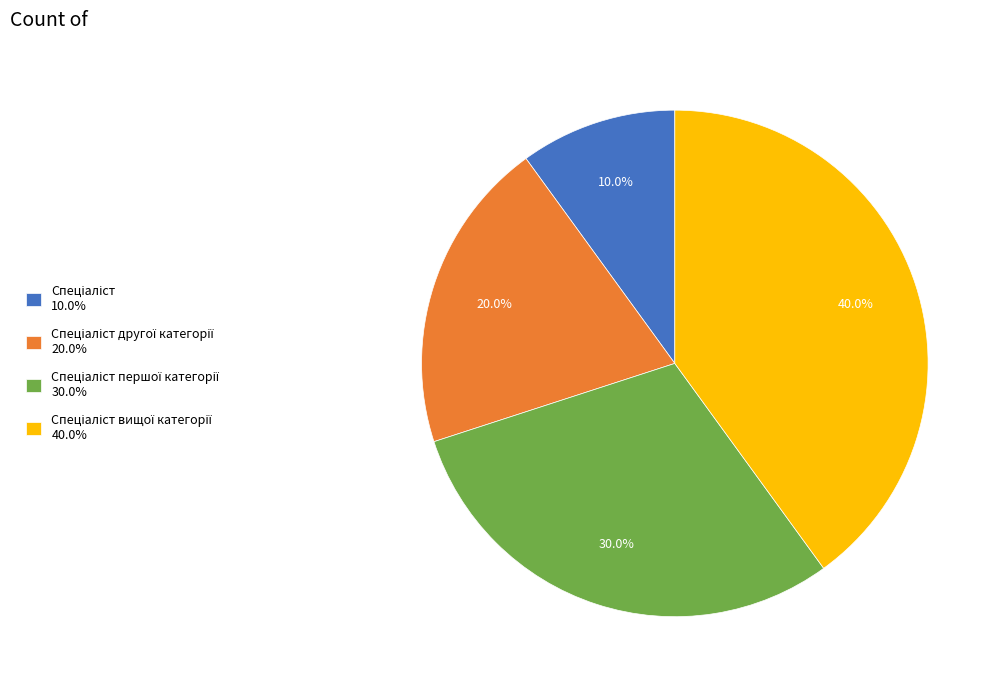

Count the number of slices in the pie.

4